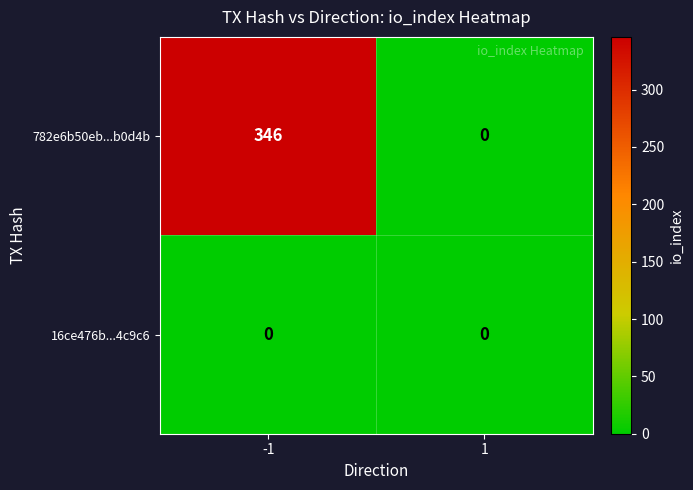

Reading left to right, what are all the values shown in this chart?

782e6b50eb...b0d4b: 346	0
16ce476b...4c9c6: 0	0